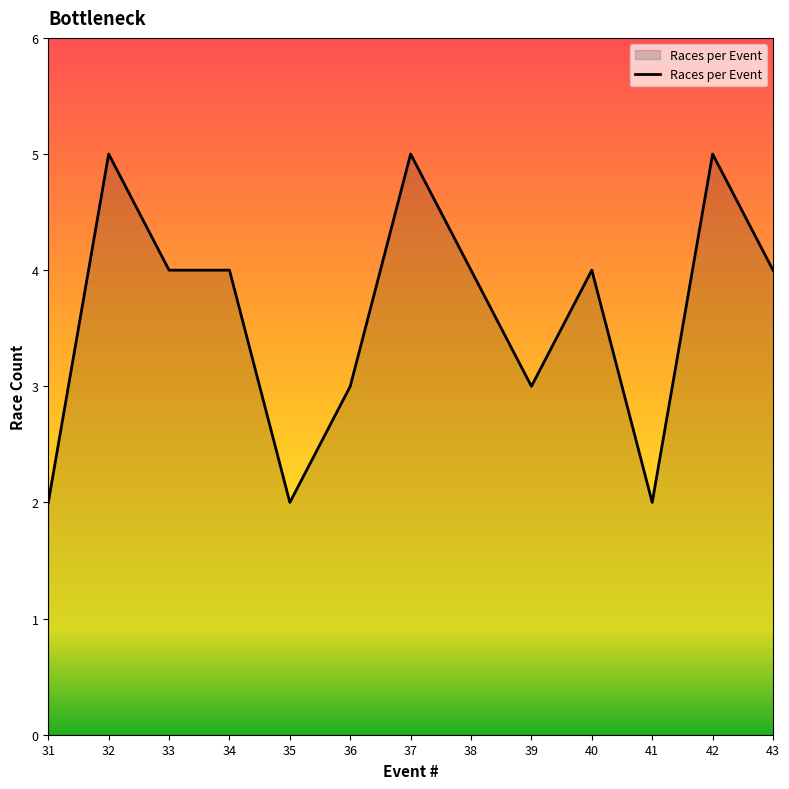

The chart shows a value of 3 at 41. True or false?

False